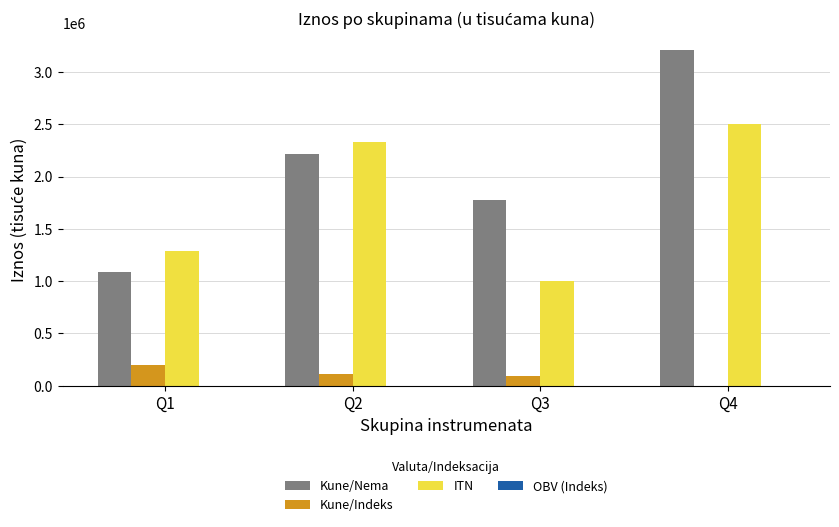

At which category is the sum across all series the highest?

Q4